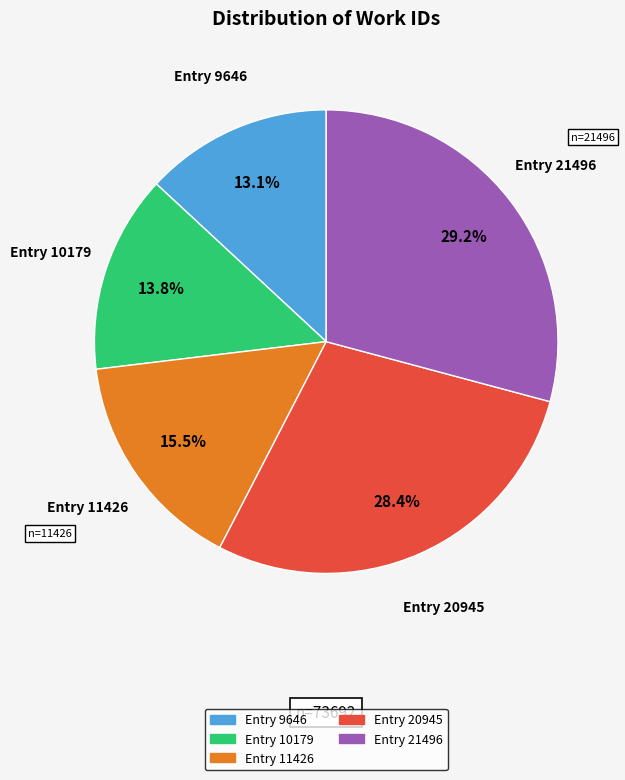

Is Entry 10179 the majority of the pie?

No